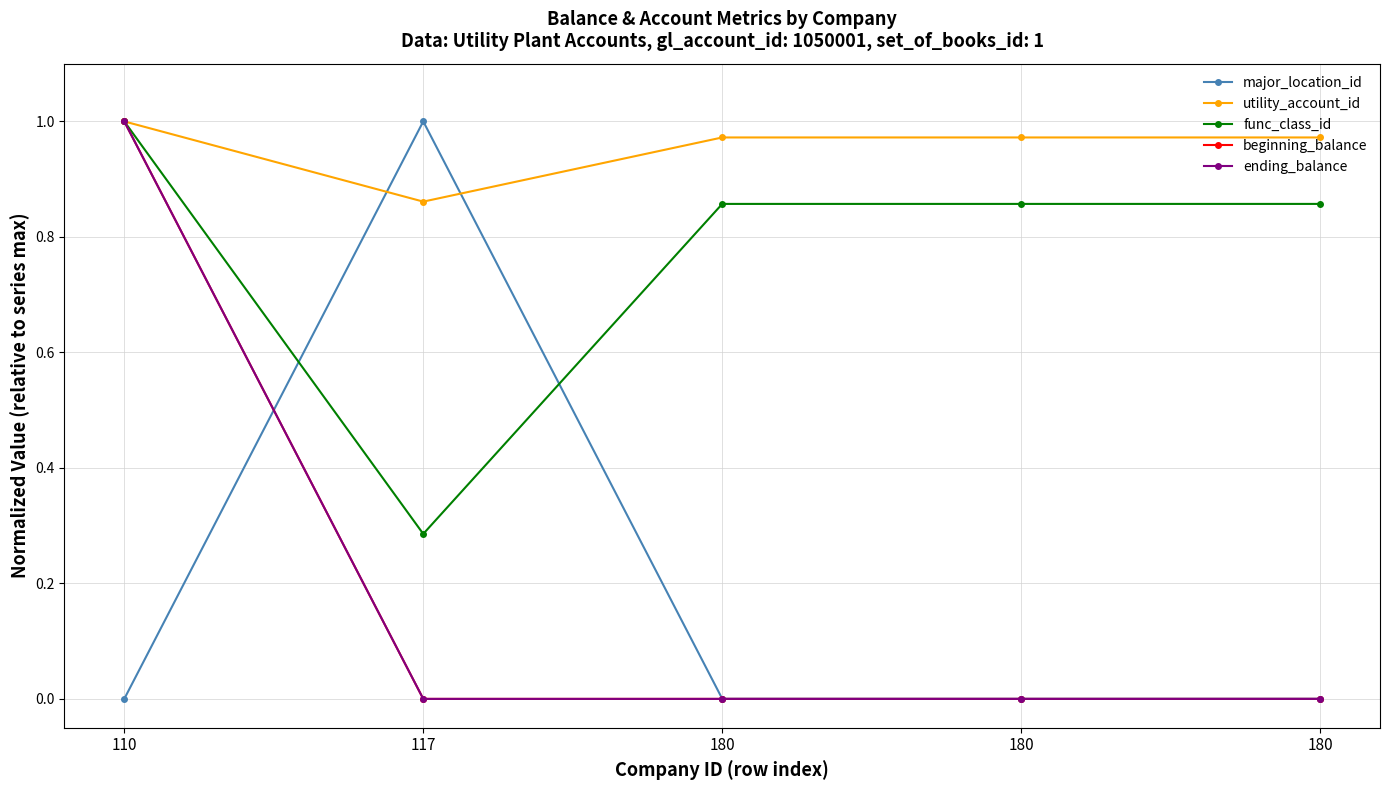

Does the chart have visible grid lines?

Yes